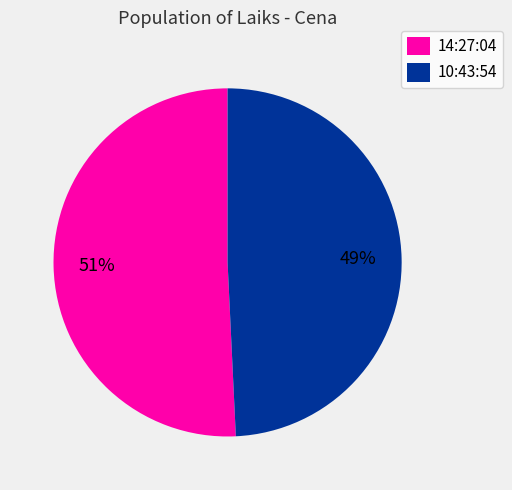

Is it true that 10:43:54 is 49% of the pie?

True